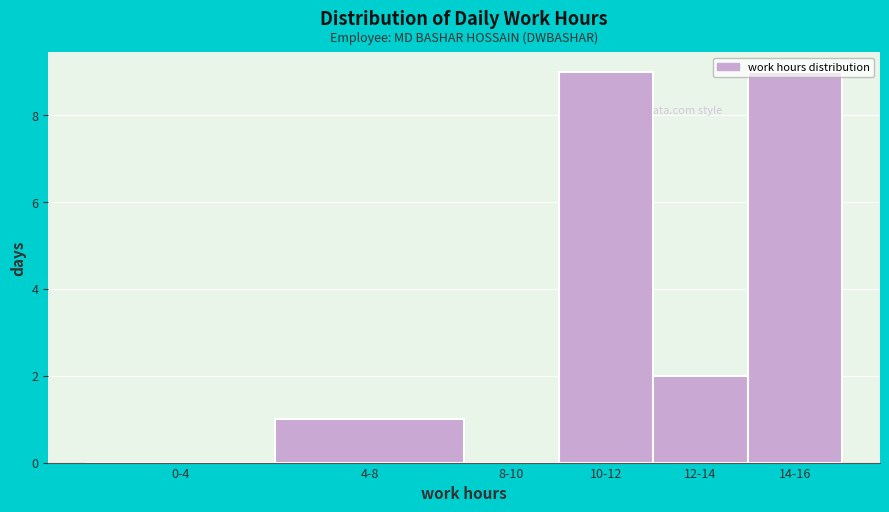

What is the change in value from 8-10 to 12-14?

+2